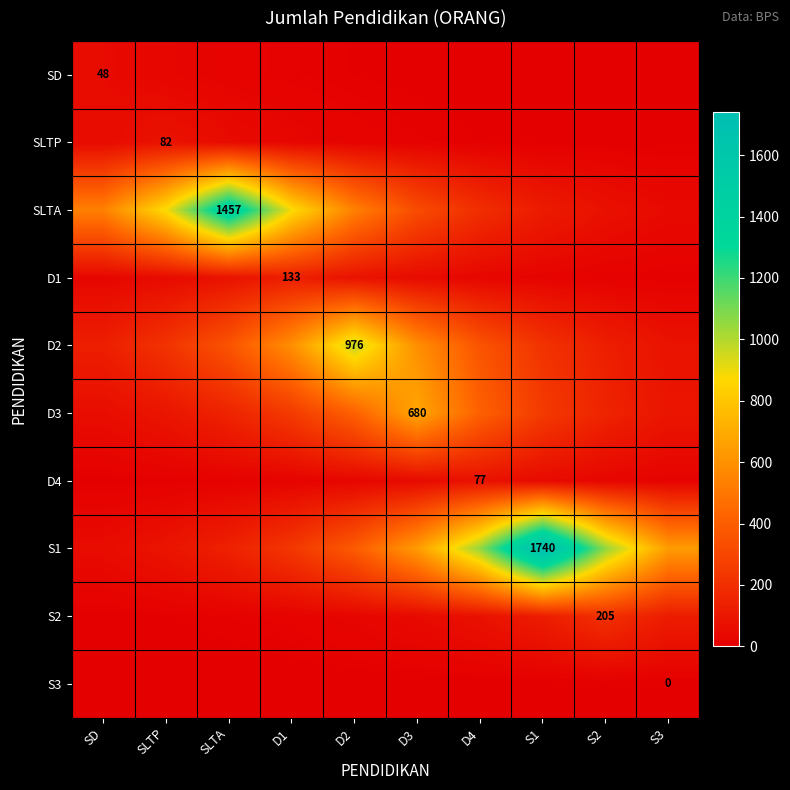

At D2, list the series in order from smallest to largest.

S3, SD, SLTP, S2, D4, D1, S1, D3, SLTA, D2